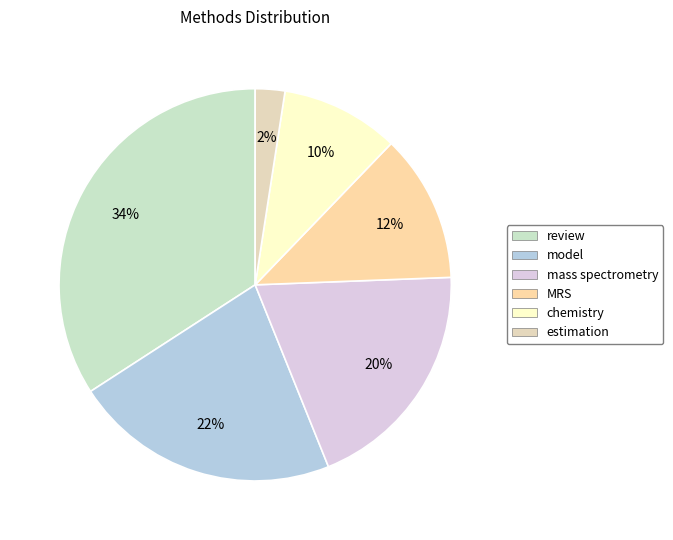

Is it true that model is 34% of the pie?

False